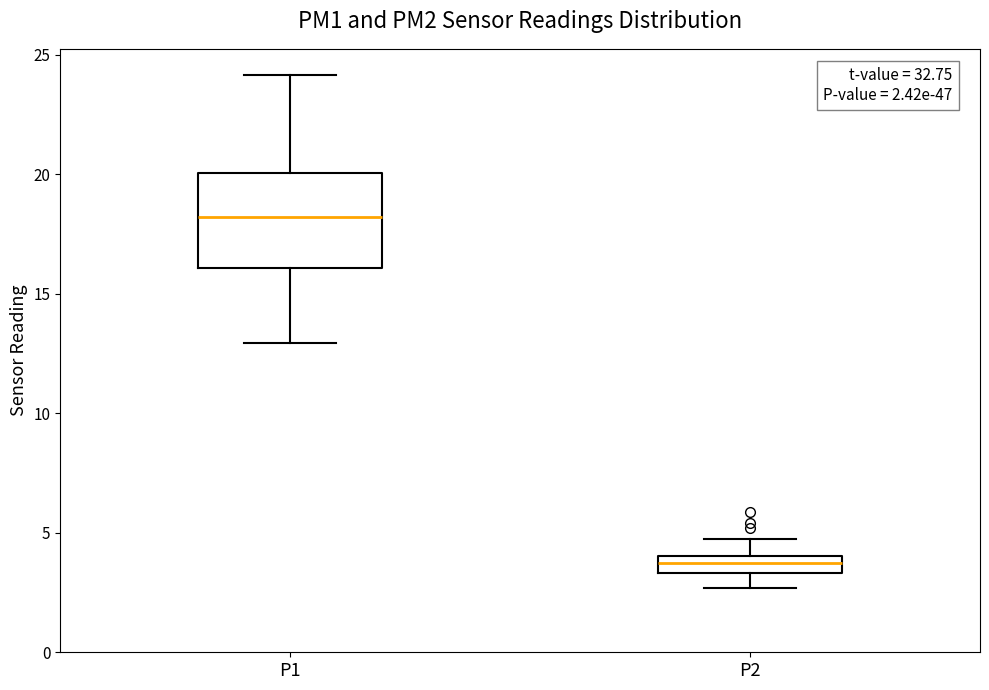

Which box is the tallest, from its lower edge to its upper edge?

P1